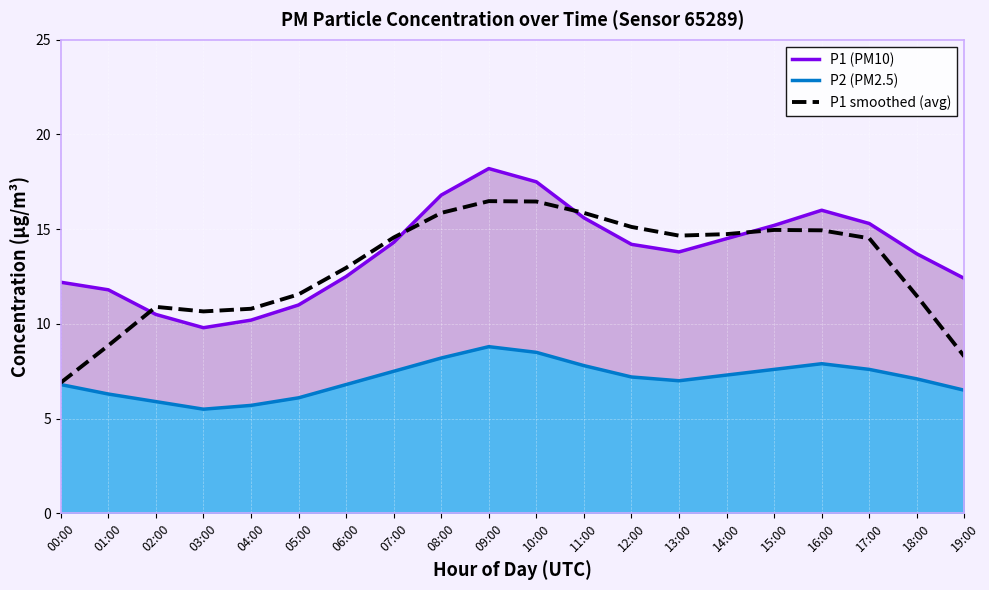

How many data points in P2 (PM2.5) are above 7?

11